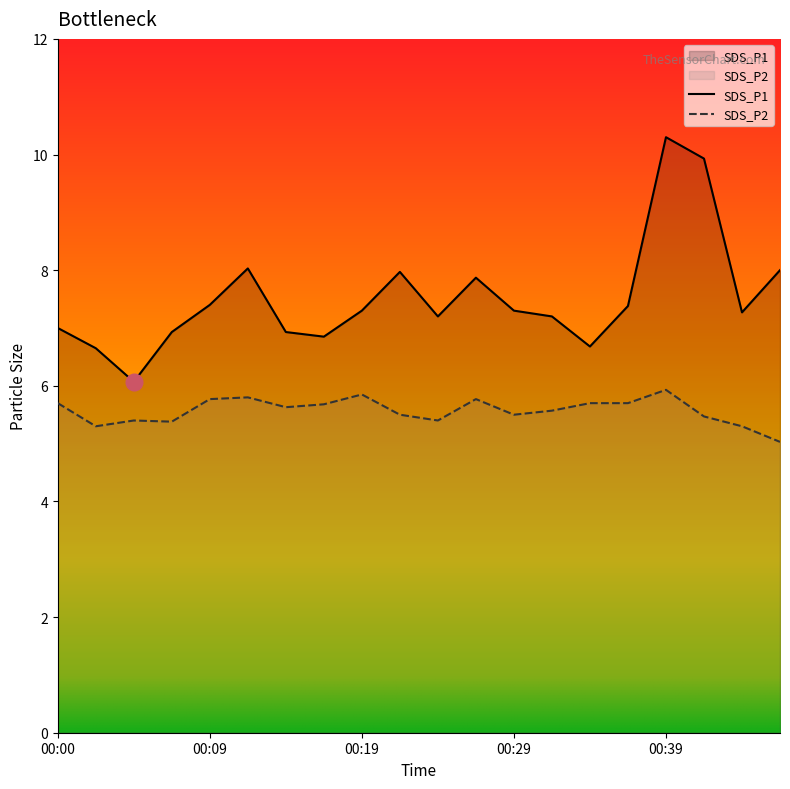

List the series in order of their peak value, highest first.

SDS_P1, SDS_P2